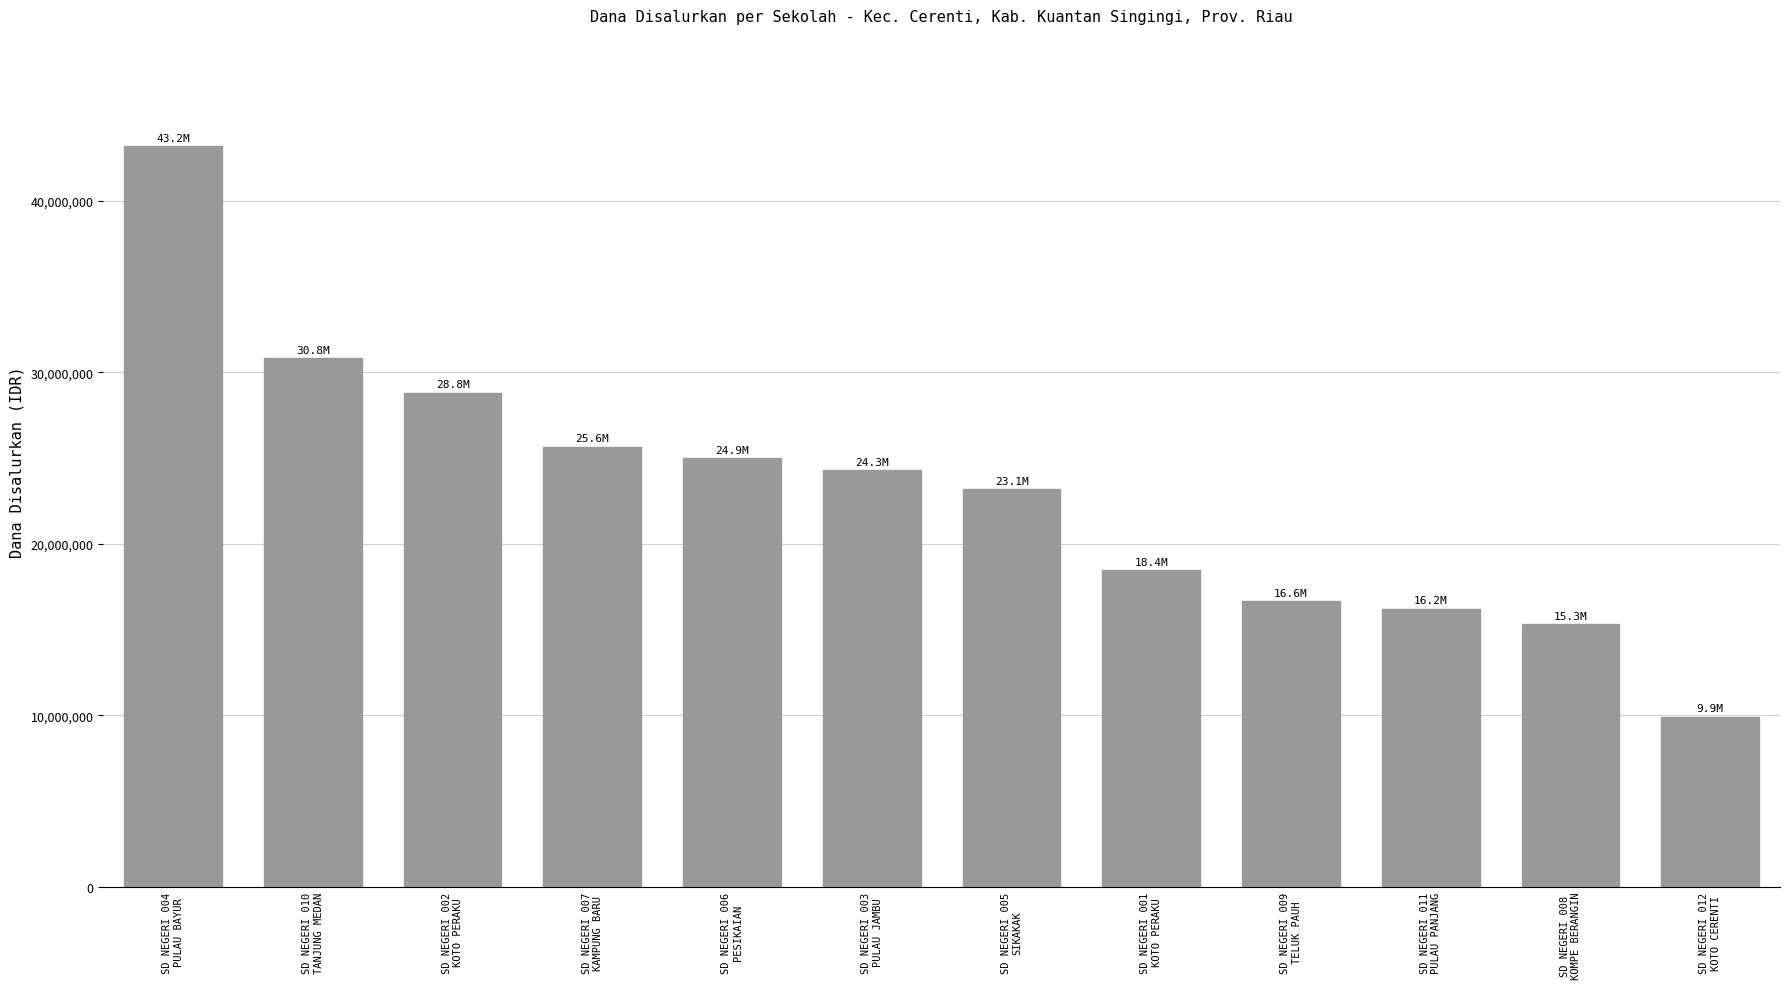

Reading left to right, transcribe all the data shown in this chart.

SD NEGERI 004
PULAU BAYUR=43200000	SD NEGERI 010
TANJUNG MEDAN=30825000	SD NEGERI 002
KOTO PERAKU=28800000	SD NEGERI 007
KAMPUNG BARU=25650000	SD NEGERI 006
PESIKAIAN=24975000	SD NEGERI 003
PULAU JAMBU=24300000	SD NEGERI 005
SIKAKAK=23175000	SD NEGERI 001
KOTO PERAKU=18450000	SD NEGERI 009
TELUK PAUH=16650000	SD NEGERI 011
PULAU PANJANG=16200000	SD NEGERI 008
KOMPE BERANGIN=15300000	SD NEGERI 012
KOTO CERENTI=9900000